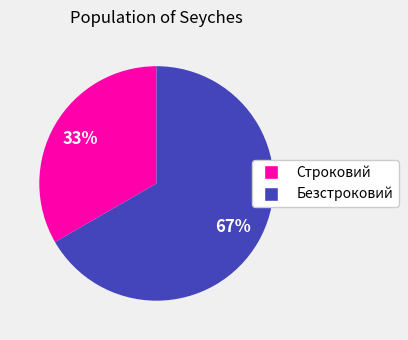

Which slice is the smallest?

Строковий